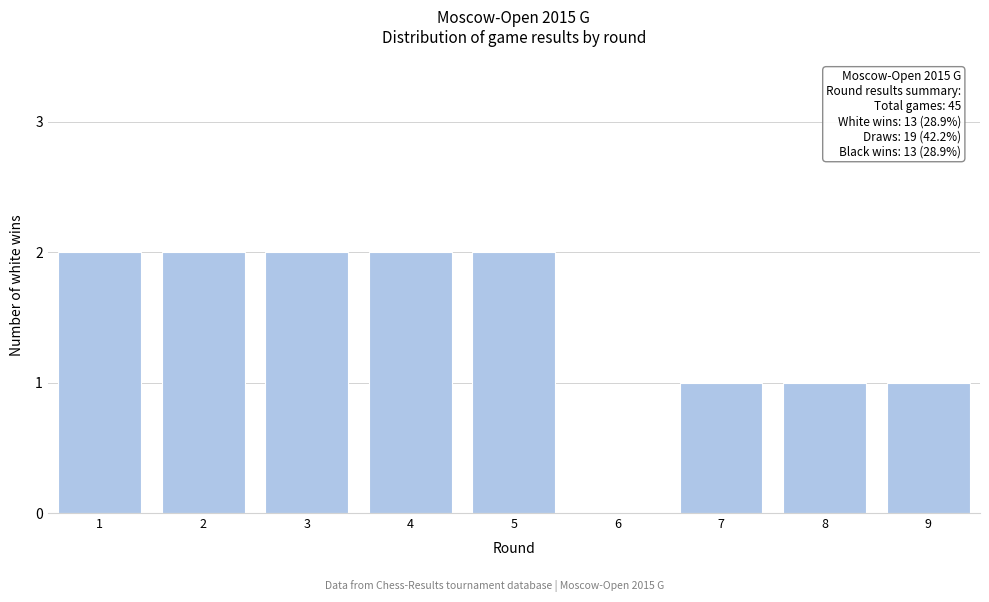

Reading right to left, what are all the values shown in this chart?

9=1	8=1	7=1	6=0	5=2	4=2	3=2	2=2	1=2